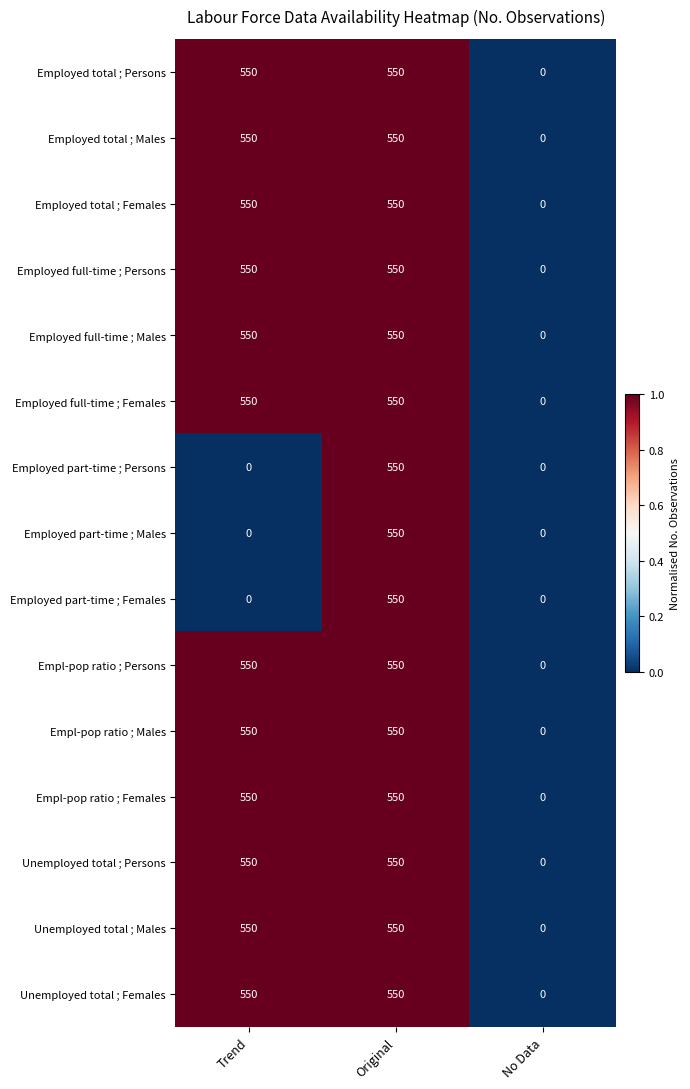

The Empl-pop ratio ; Persons series shows 550 at Original. True or false?

True